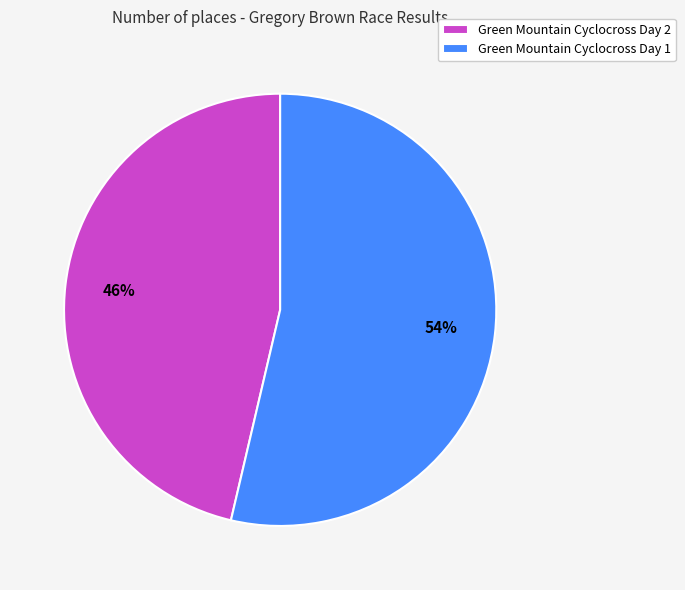

How many segments does this pie chart have?

2